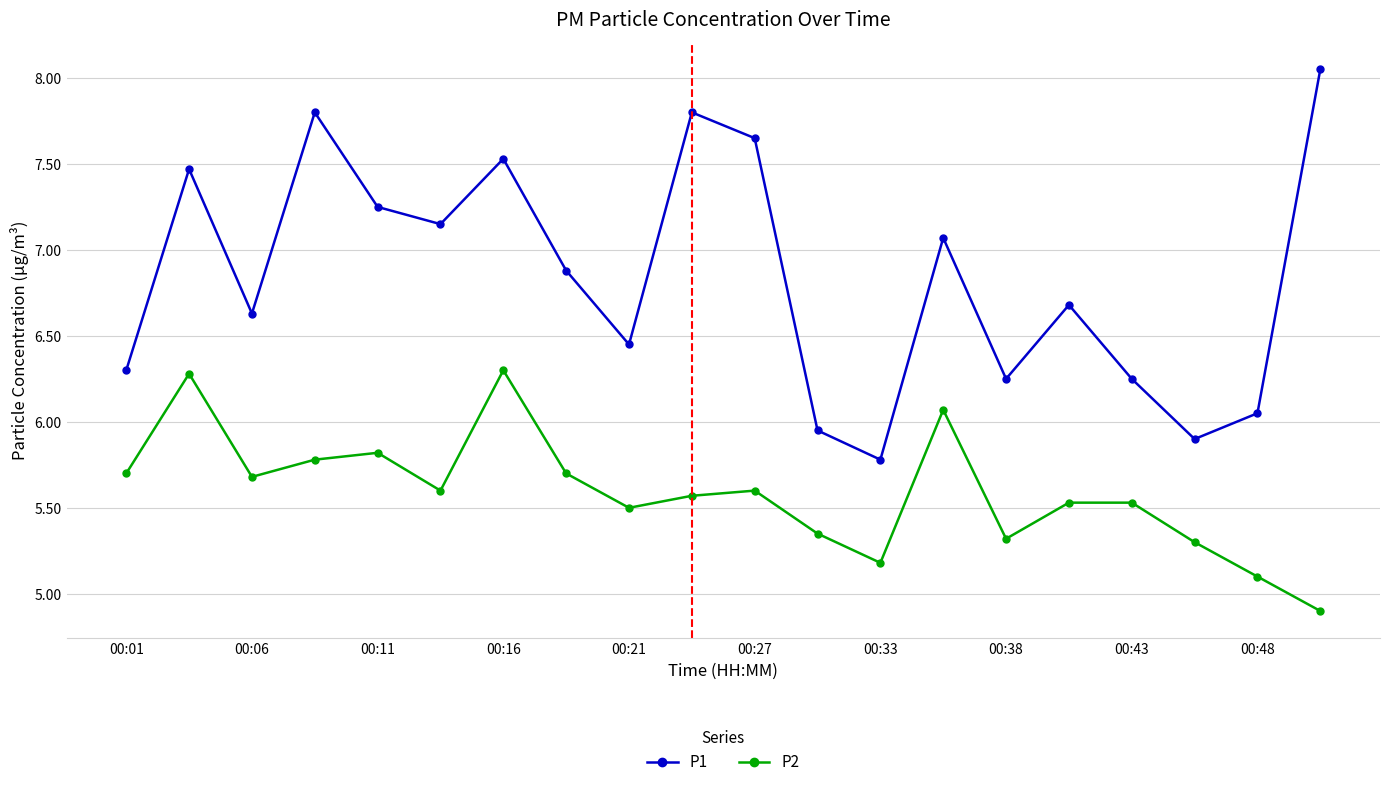

What is the value of the P2 point at the 19th from the left?

5.1